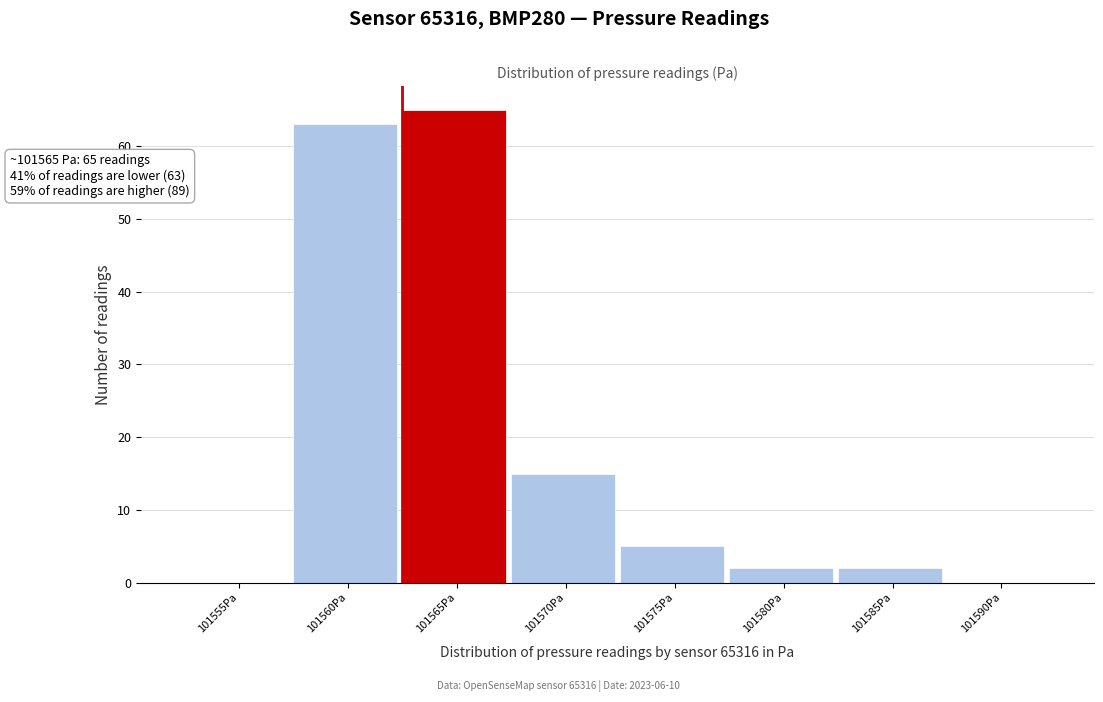

Reading right to left, extract all data points from this chart.

101590Pa=0	101585Pa=2	101580Pa=2	101575Pa=5	101570Pa=15	101565Pa=65	101560Pa=63	101555Pa=0